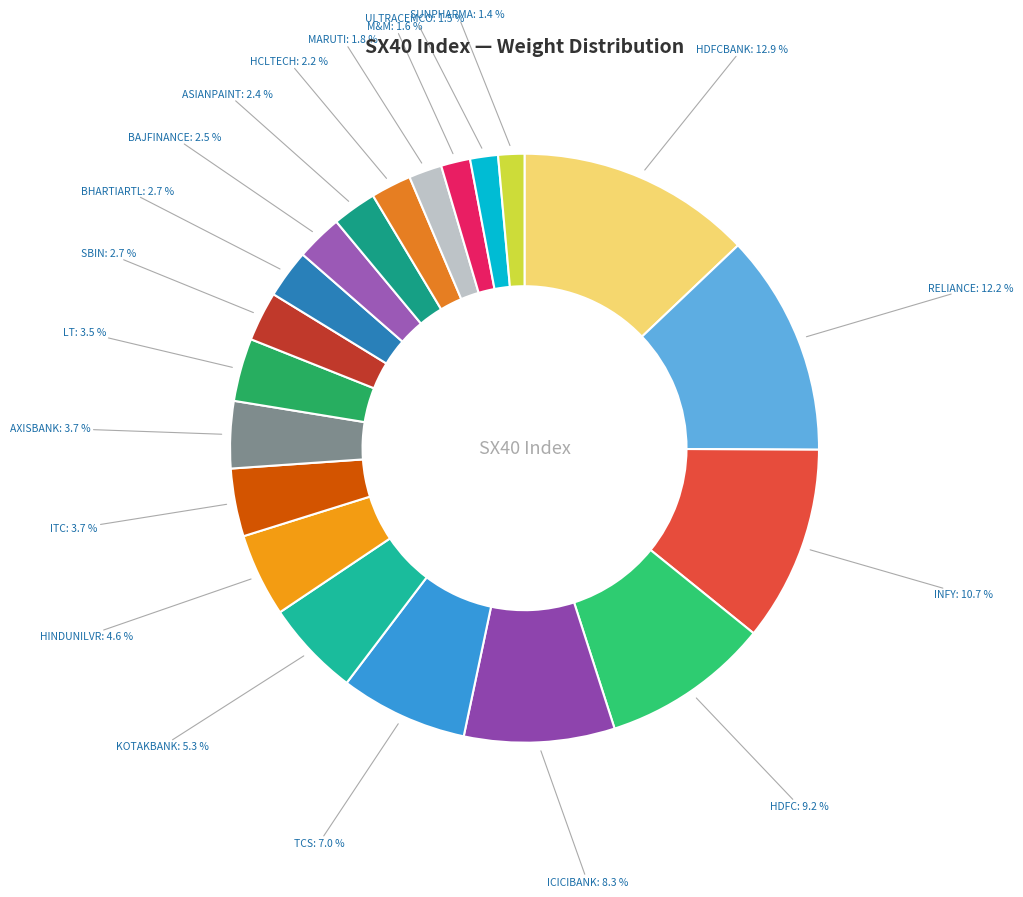

What is the largest slice in the pie chart?

HDFCBANK